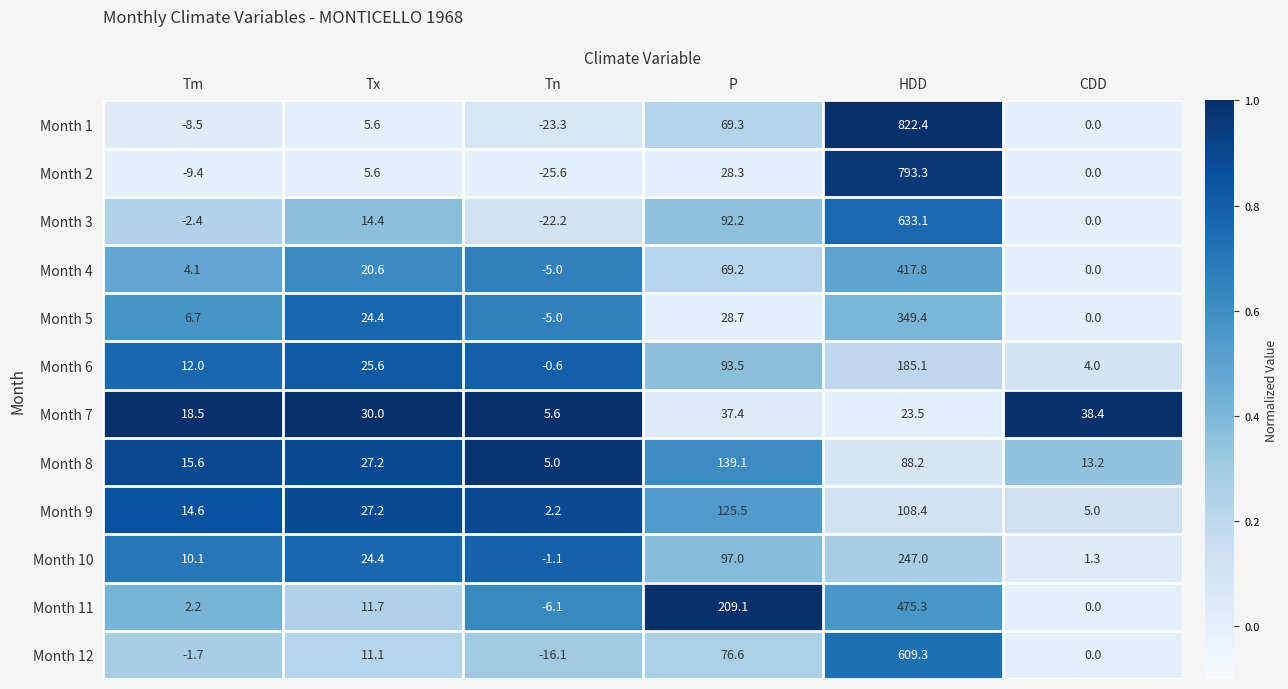

Which series has the largest total across all categories?

Month 1